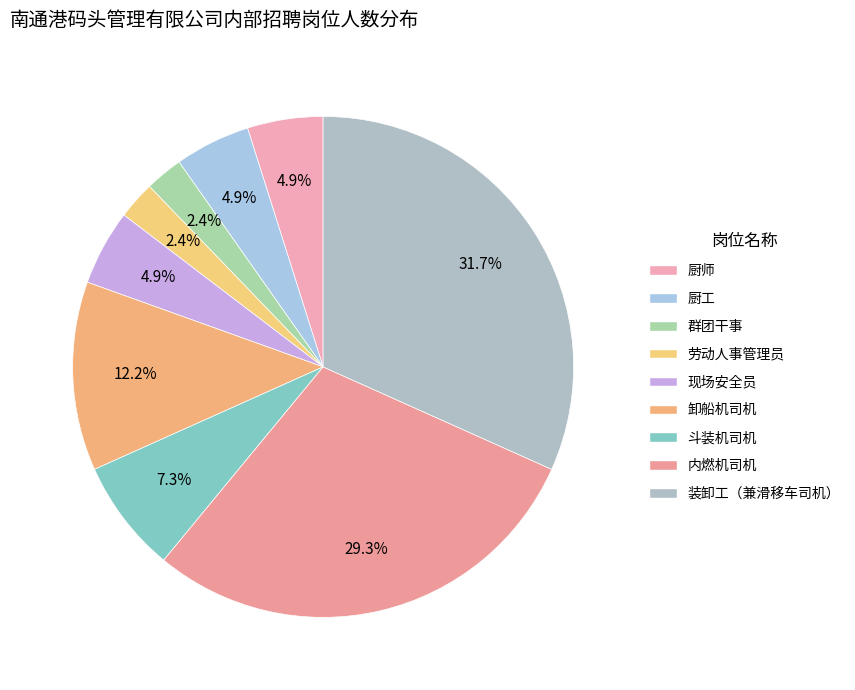

Is there any slice that represents more than half of the pie?

No